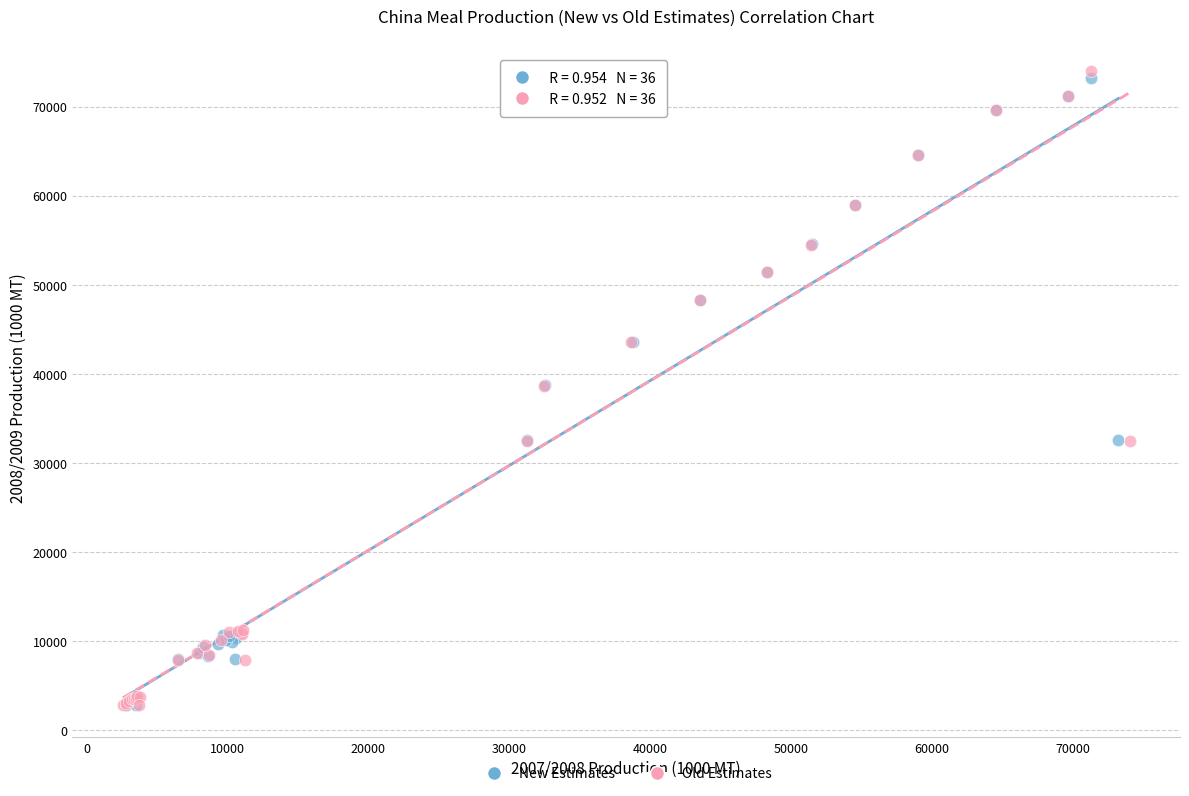

Which series has the widest spread of Y values?

Old Estimates